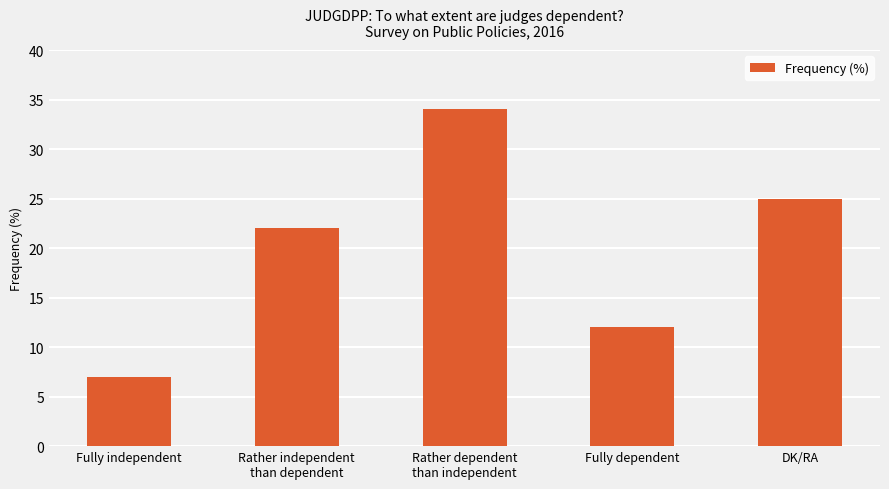

List the labels in order of value, smallest first.

Fully independent, Fully dependent, Rather independent
than dependent, DK/RA, Rather dependent
than independent